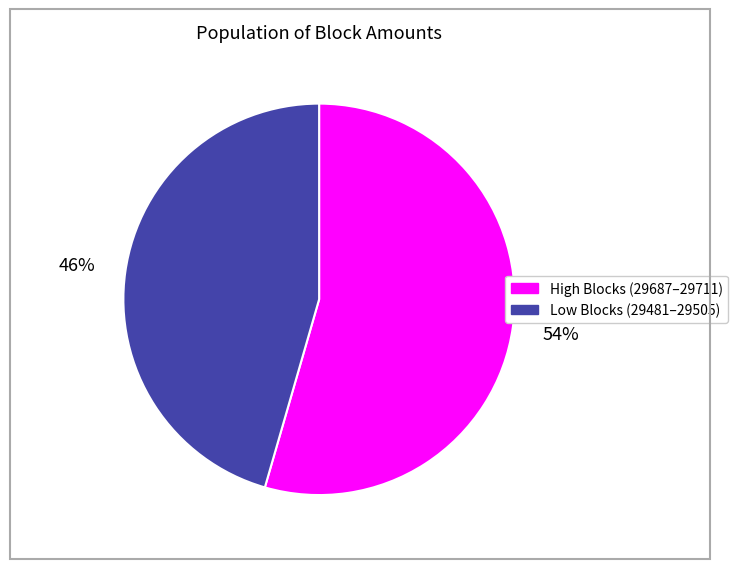

Is there any slice that represents more than half of the pie?

Yes